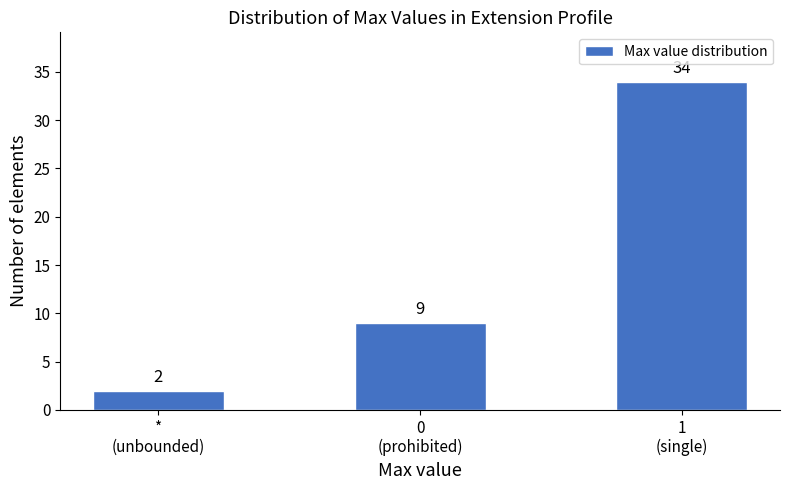

Reading left to right, list all the values displayed in this chart.

2	9	34